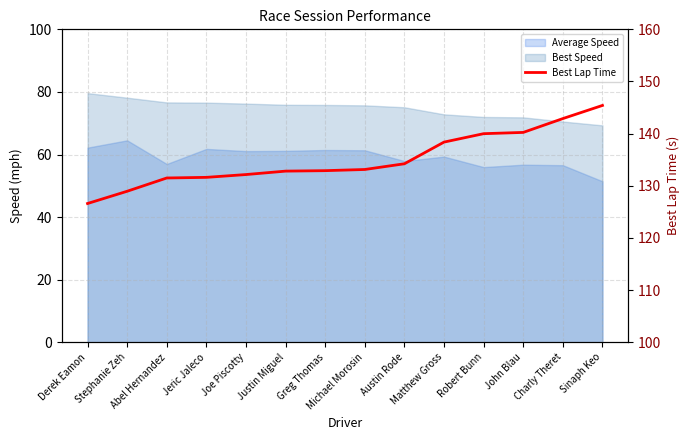

The value at Abel Hernandez is 131.5. True or false?

True